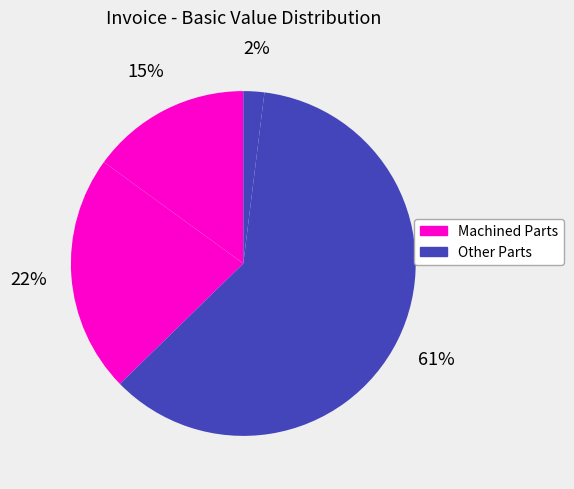

How many slices are in this pie chart?

4